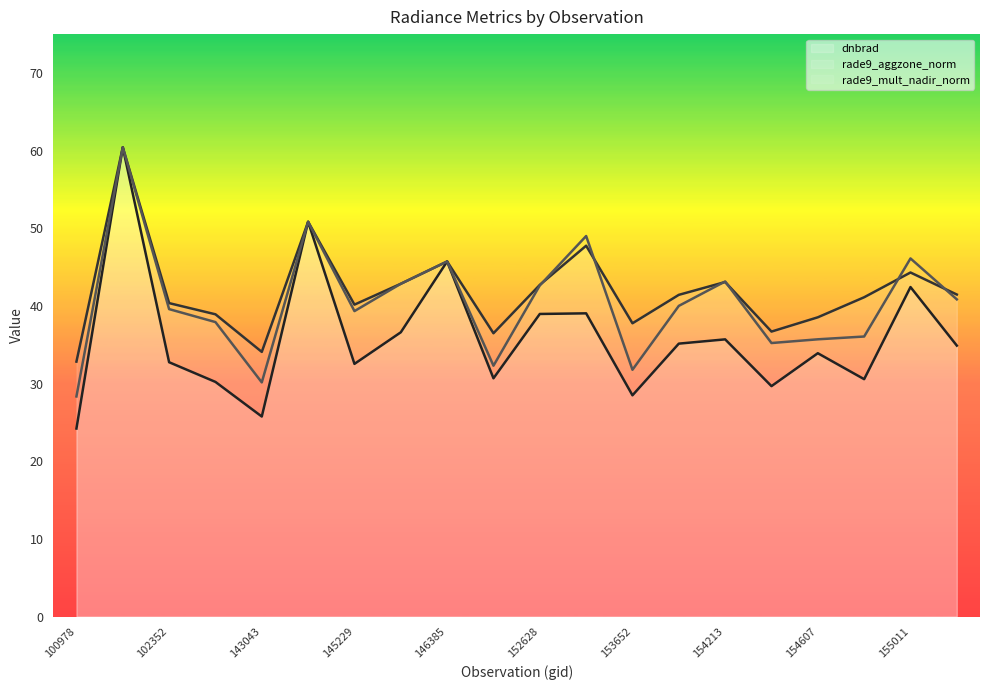

What is the difference between the highest and lowest values at 154819?

10.5